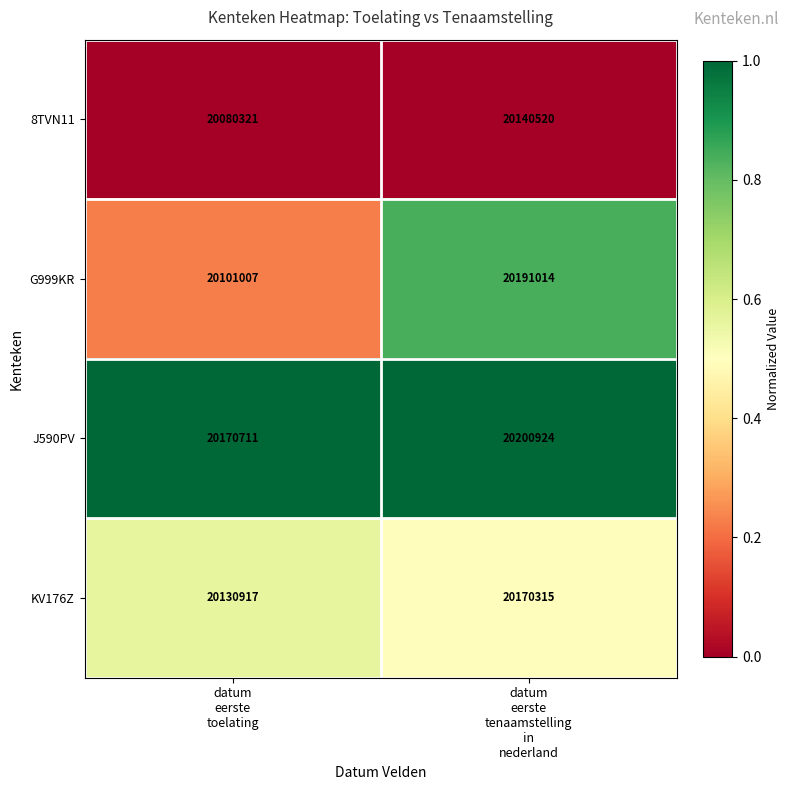

Reading left to right, extract all data points from this chart.

8TVN11: 20080321	20140520
G999KR: 20101007	20191014
J590PV: 20170711	20200924
KV176Z: 20130917	20170315